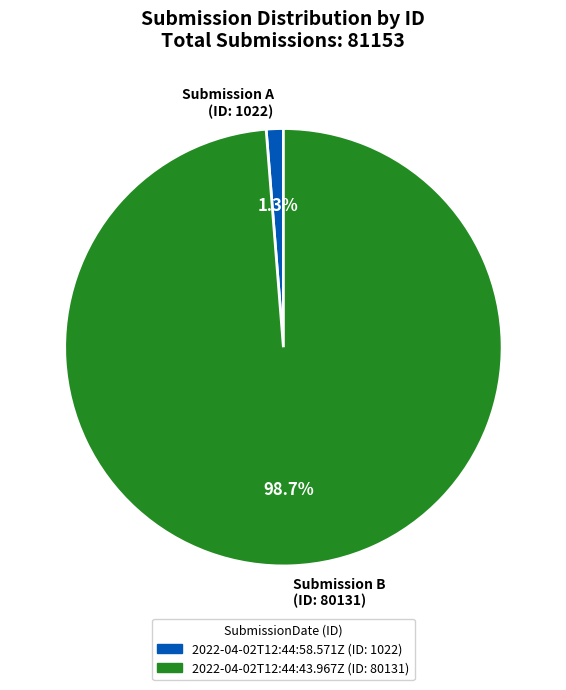

To the nearest percent, what is the combined percentage of 2022-04-02T12:44:58.571Z and 2022-04-02T12:44:43.967Z?

100%